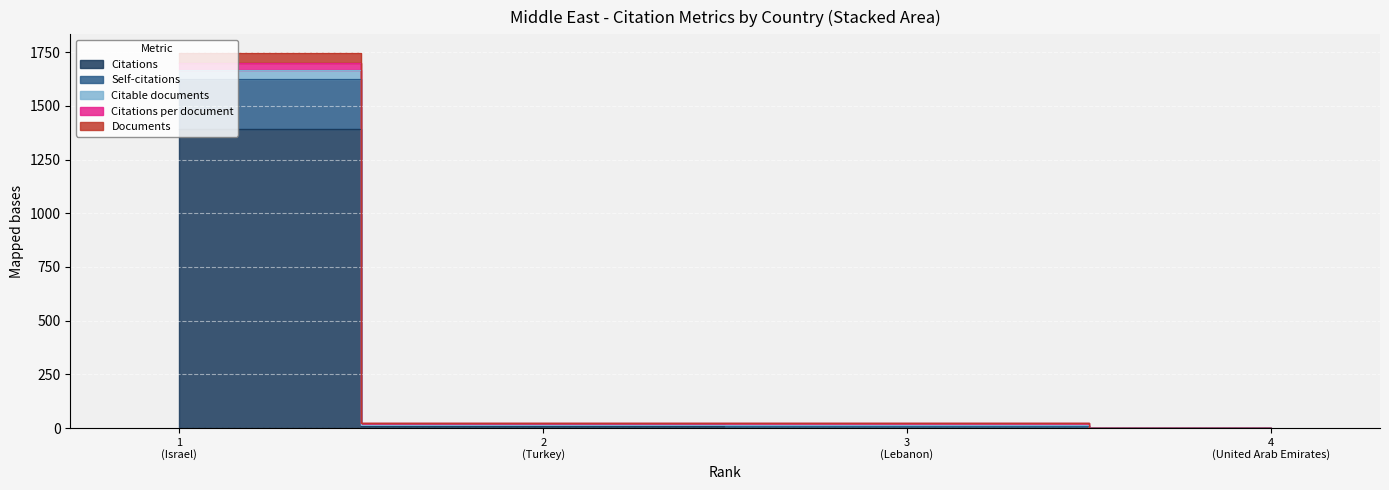

What is the spread (max minus min) of values at 4 (United Arab Emirates)?

2.0